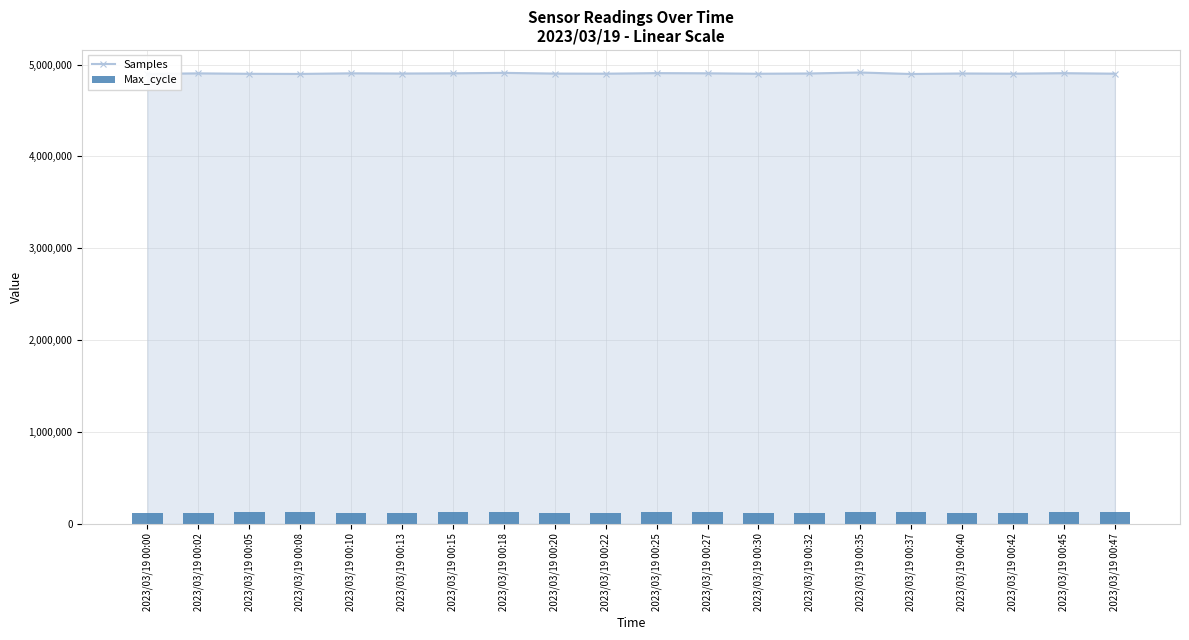

What is the difference between the maximum and minimum values in the Samples series?

16355